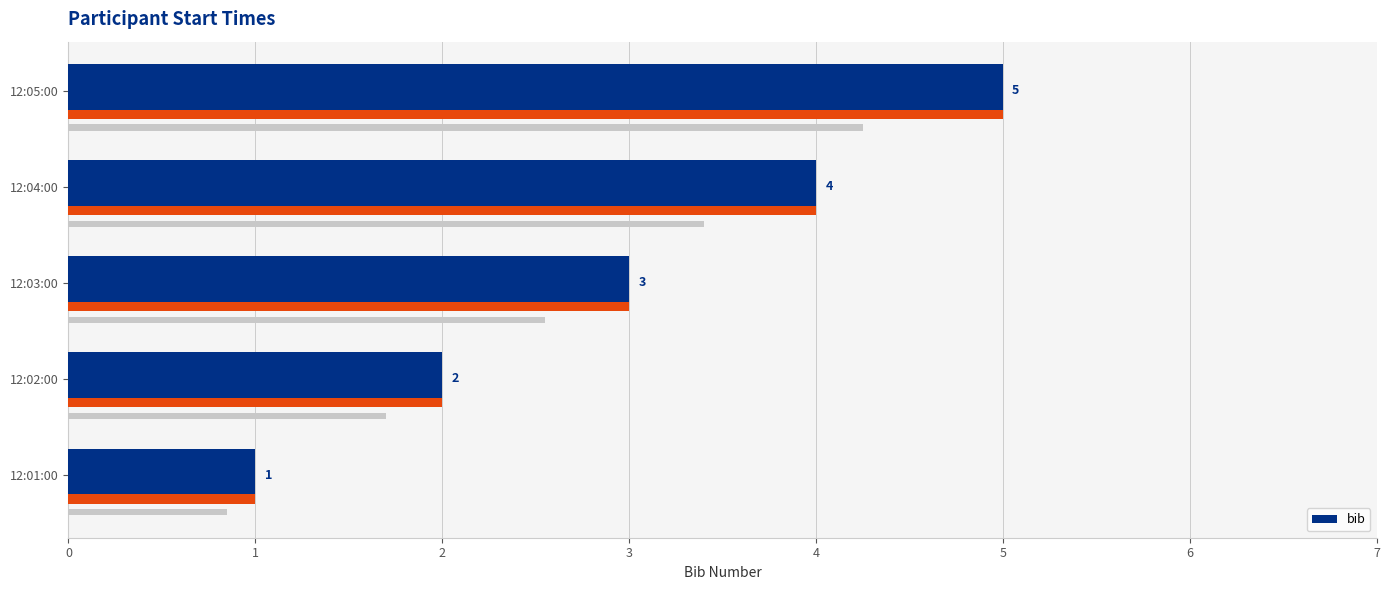

How many values are between 2 and 4?

3